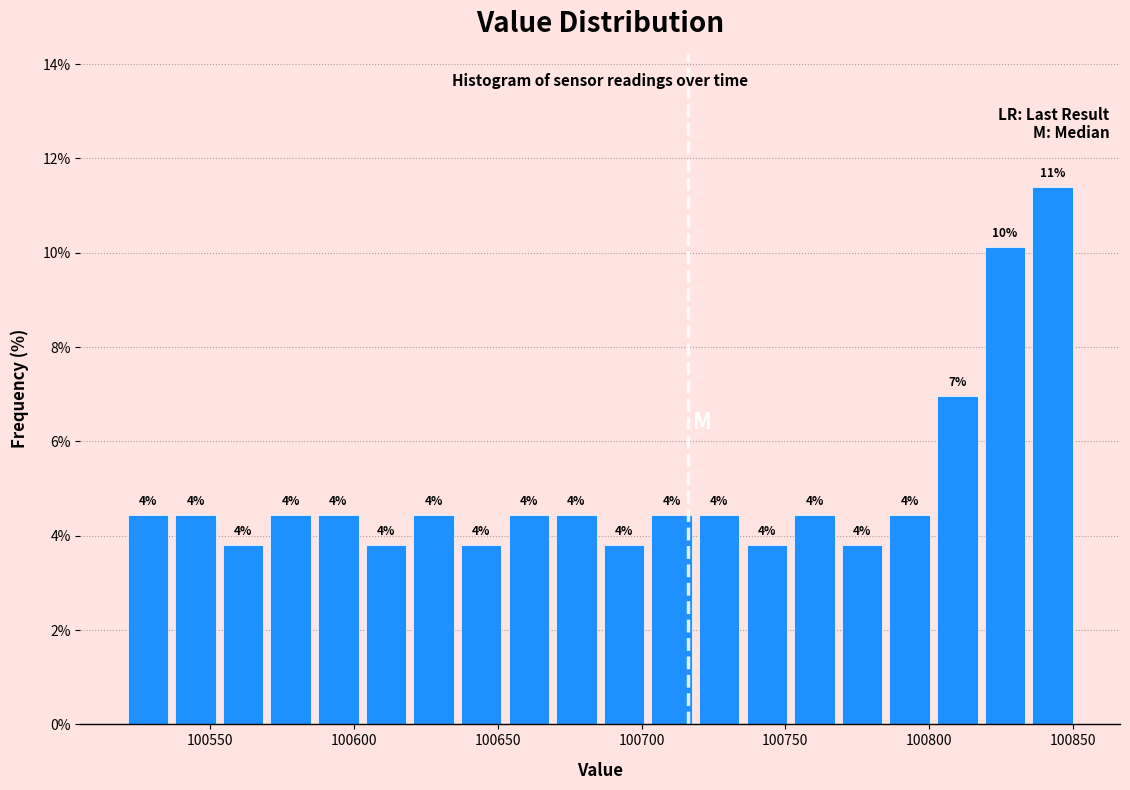

Around what value on the x-axis is the tallest bar? Give the approximate position of its centre, as read against the axis.

100845